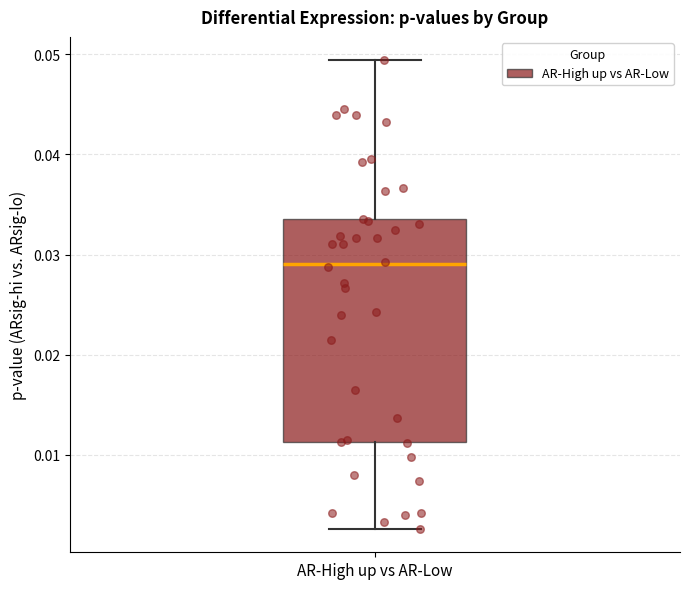

Where does the upper whisker of the box for AR-High up vs AR-Low end on the y-axis? The values are not printed on the chart, so give them approximately, as read against the axis.

0.049